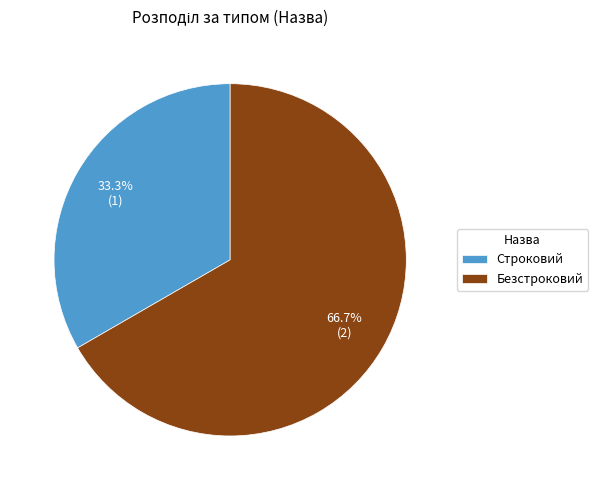

True or false: Строковий accounts for 33% of the total.

True